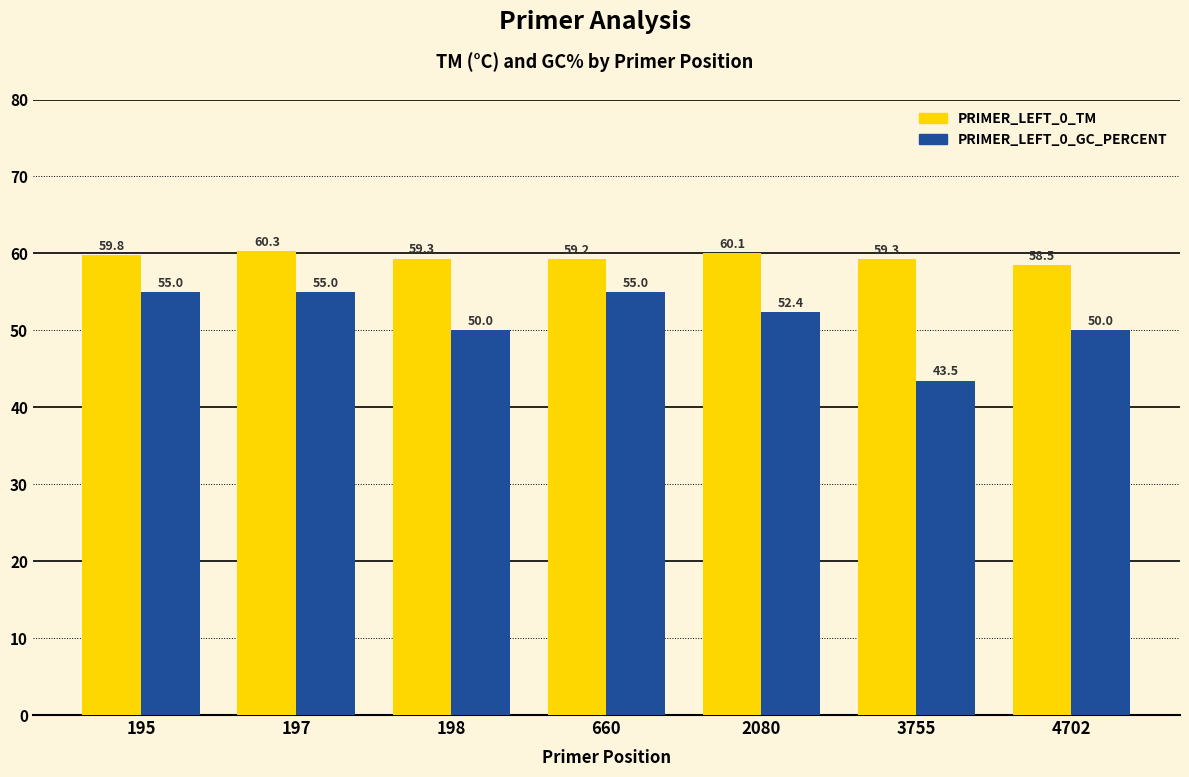

What is the difference between the PRIMER_LEFT_0_TM values at 660 and 4702?

0.7